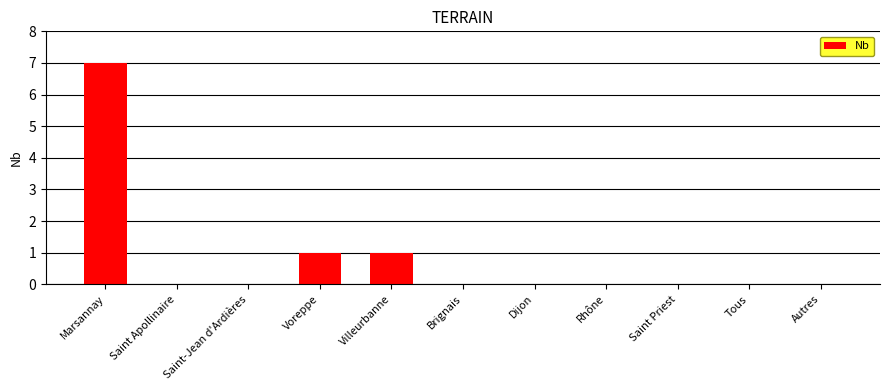

True or false: the data shows 2 at Saint Priest.

False